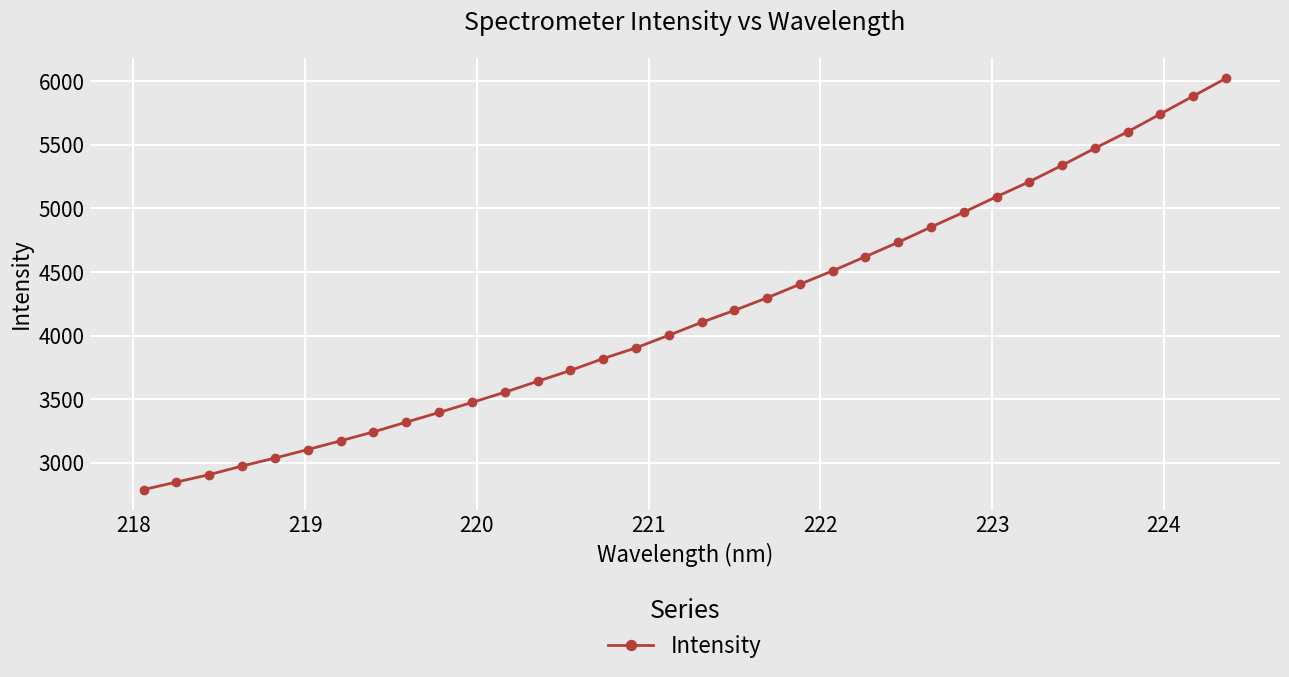

What is the value of the 2nd point from the left?

2850.2